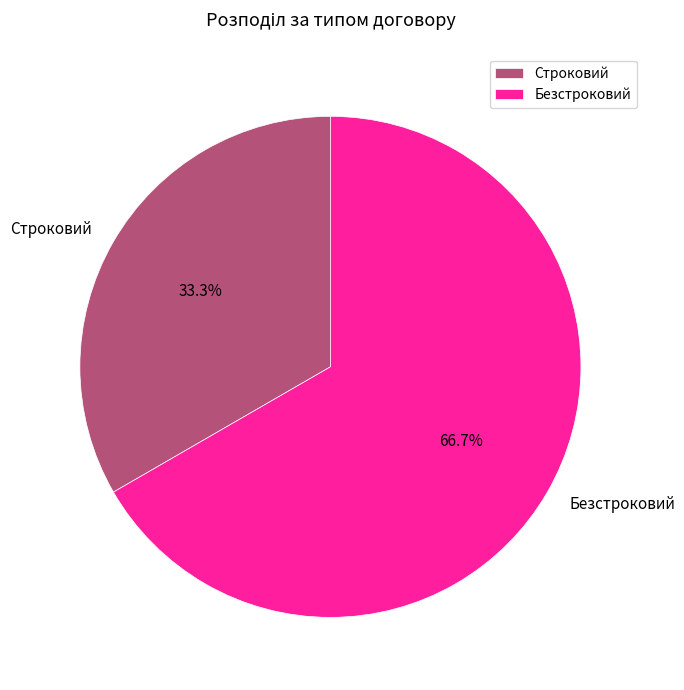

To the nearest percent, what is the average slice percentage?

50%